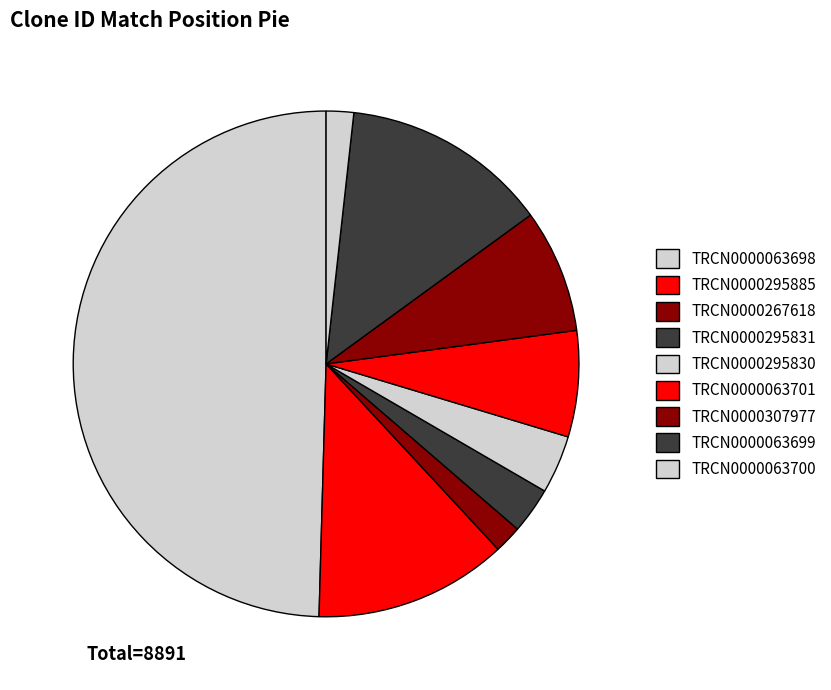

Count the number of slices in the pie.

9